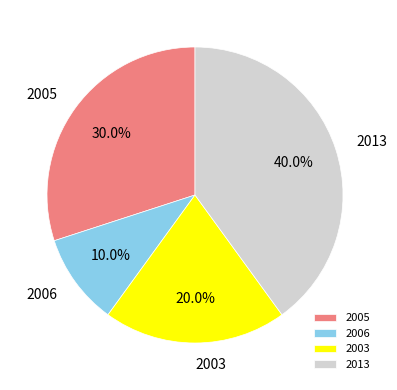

Does 2005 represent more than half of the total?

No